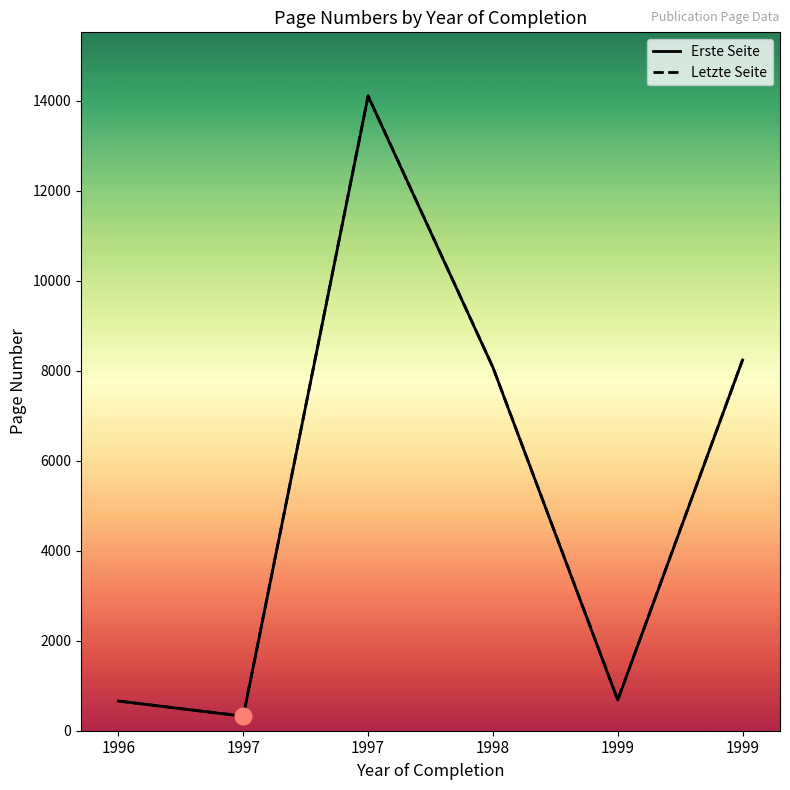

Is this an area chart (filled region under the line)?

No